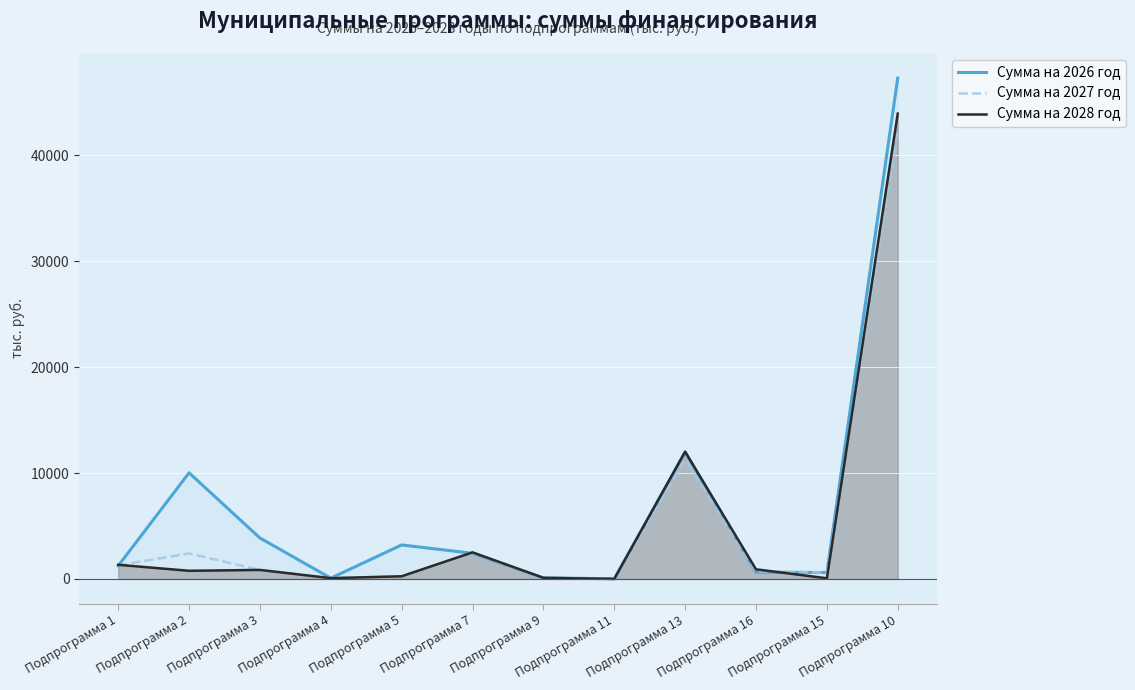

List the series in order of their peak value, lowest first.

Сумма на 2027 год, Сумма на 2028 год, Сумма на 2026 год